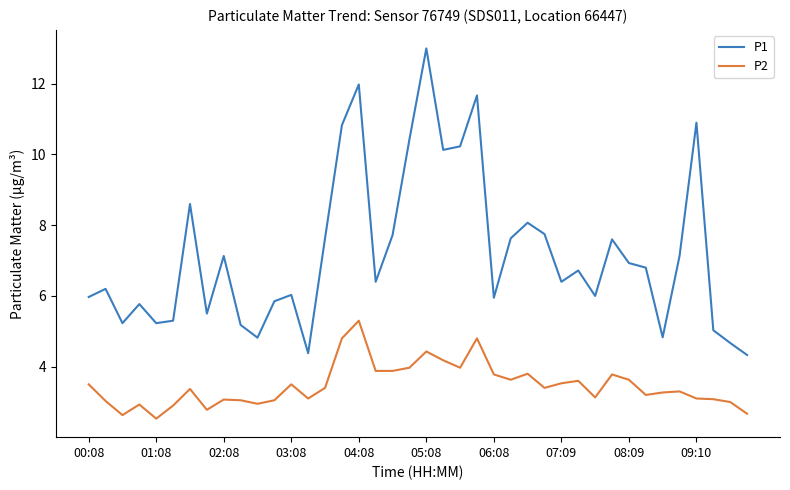

Count the number of data series in this chart.

2